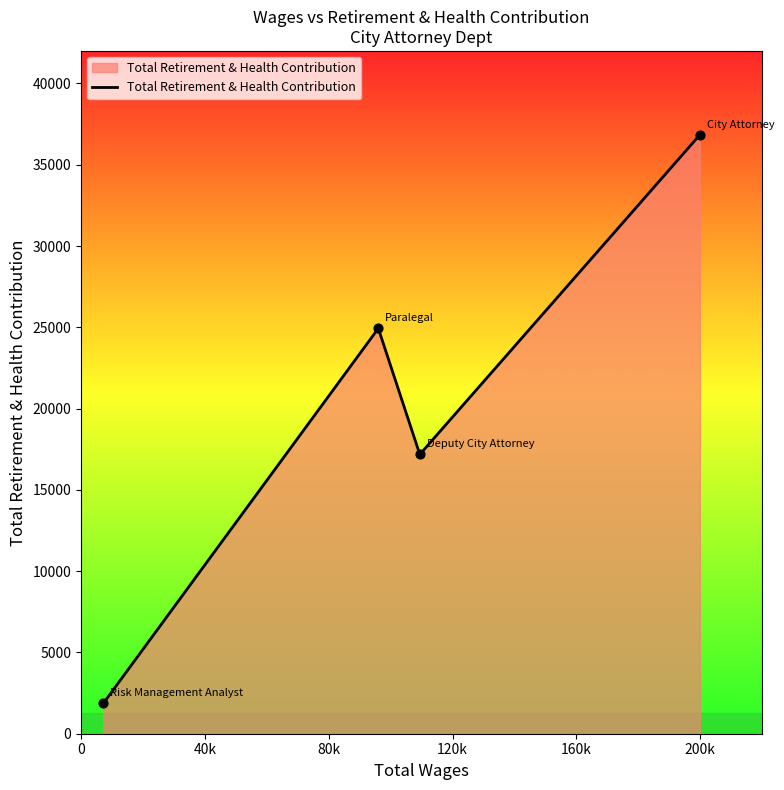

How many interior local valleys (lower than both neighbors) does the data have?

1